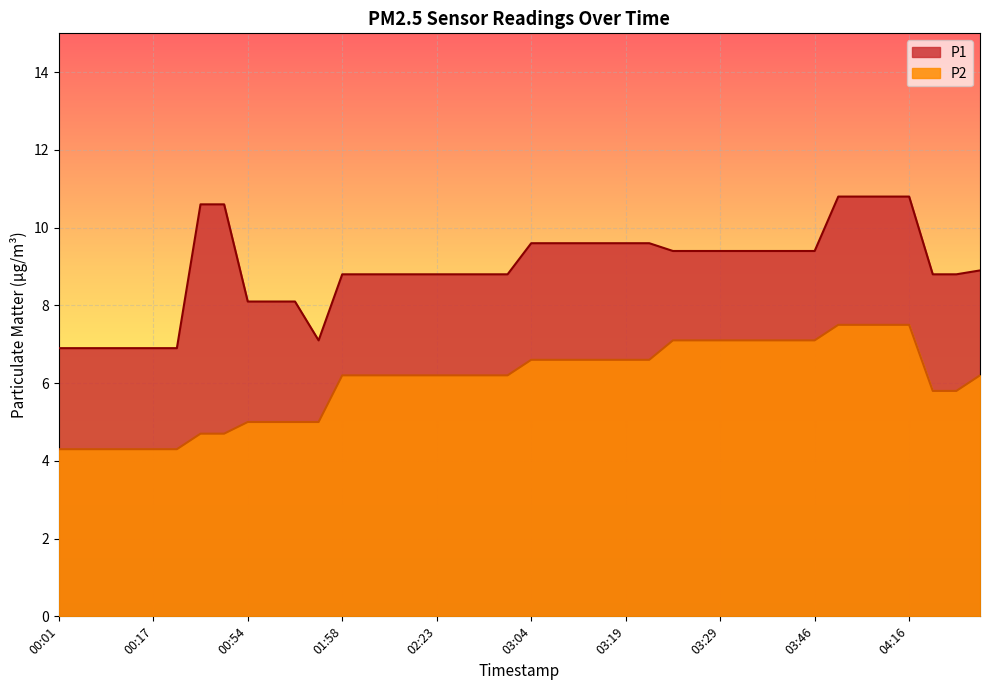

Which has a higher value, 00:29 or 00:54?

00:29